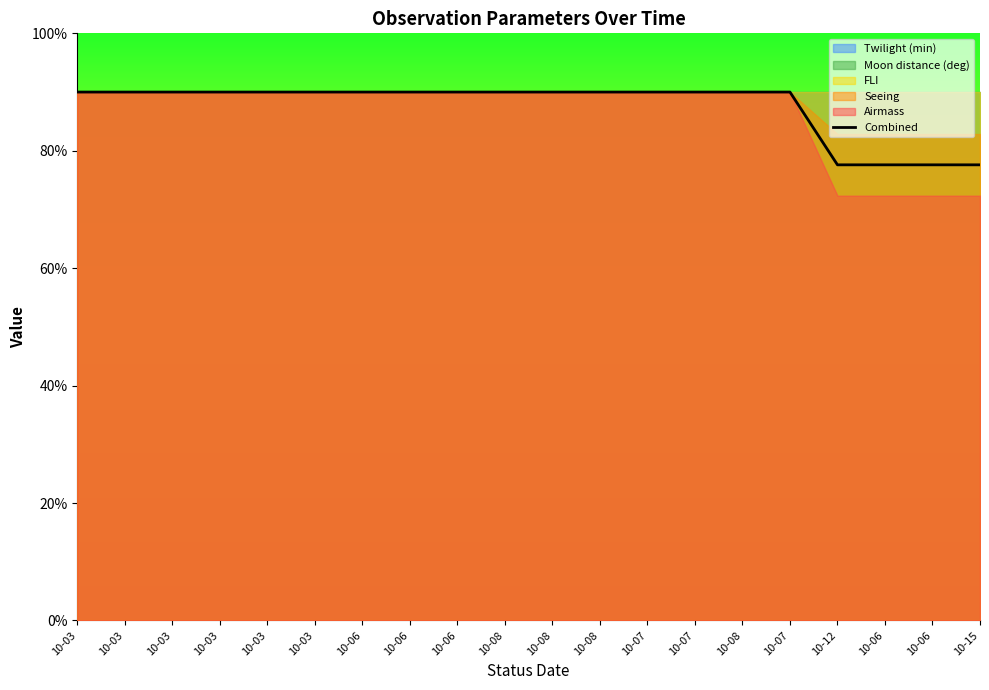

What is the label of the 20th point from the left?

10-15